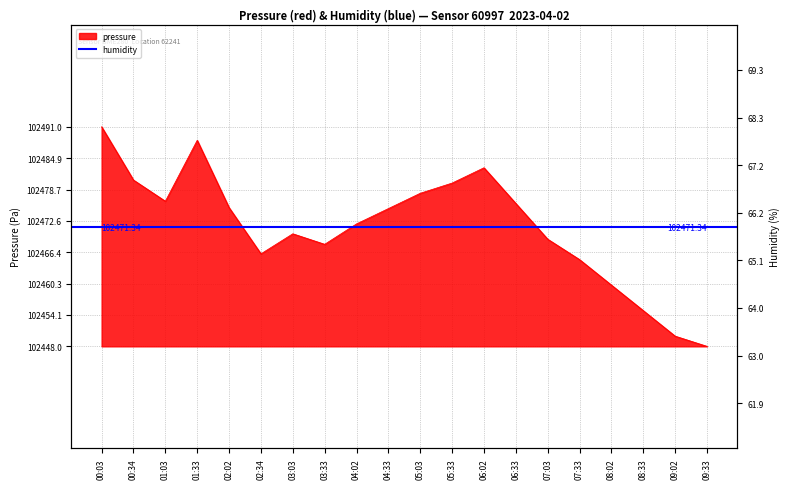

Reading right to left, what are all the values shown in this chart?

102448.0	102450.0	102455.0	102460.0	102465.0	102469.0	102476.0	102483.0	102480.0	102478.0	102475.0	102472.0	102468.0	102470.1	102466.1	102475.2	102488.4	102476.4	102480.6	102491.0